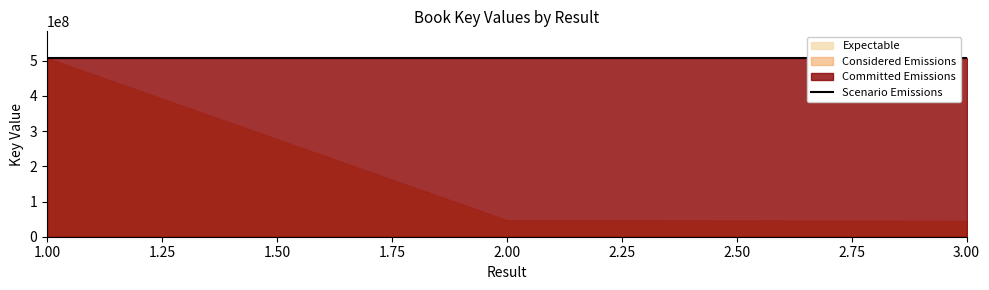

Between 2 and 1, which is larger?

2